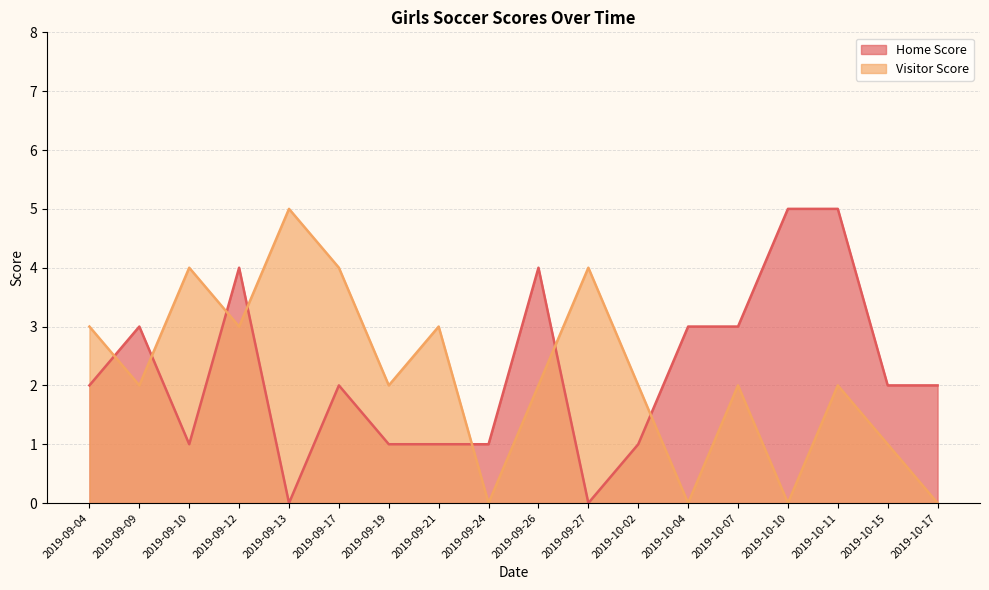

How many data points in Visitor Score are above 2?

7